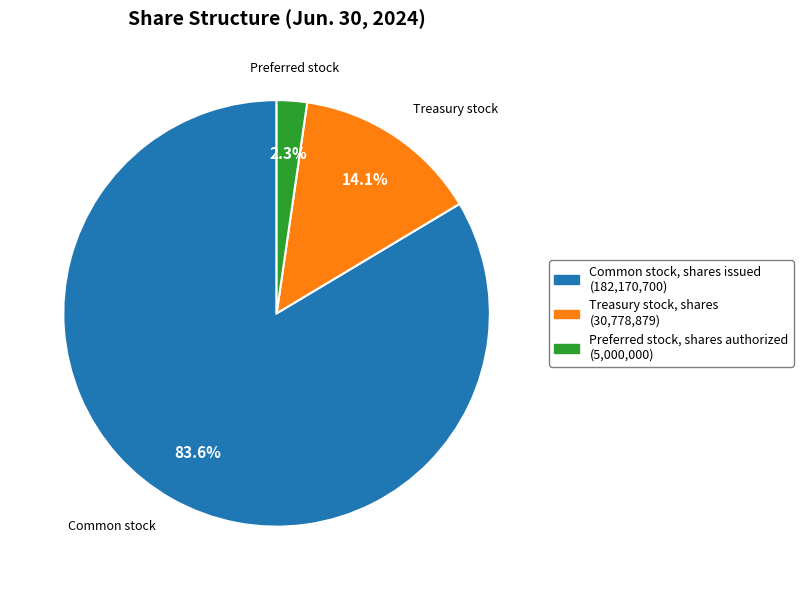

Is there any slice that represents more than half of the pie?

Yes